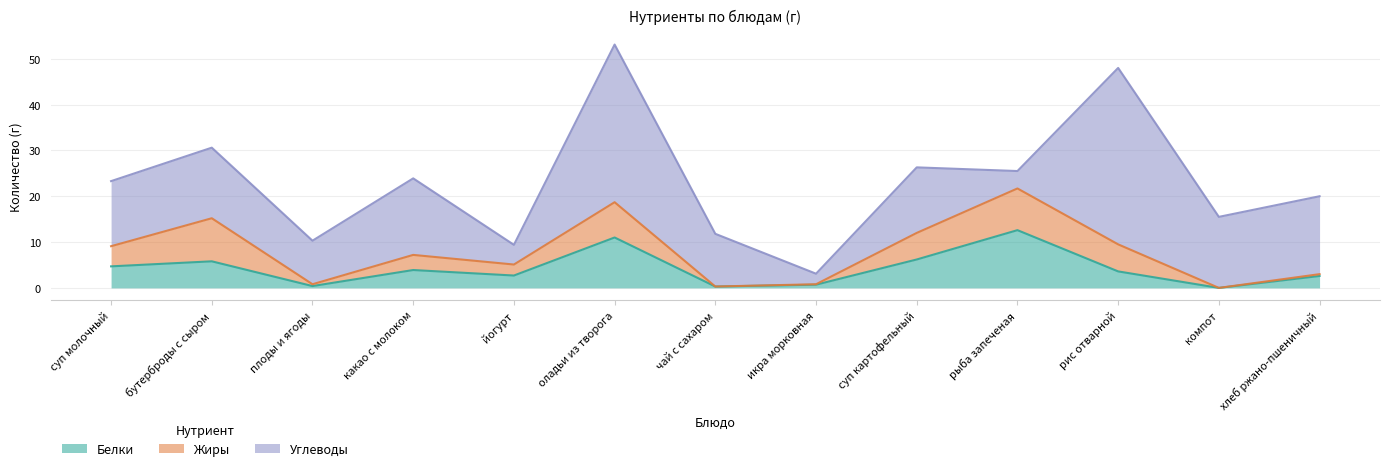

How many values in the Белки series exceed 3?

7